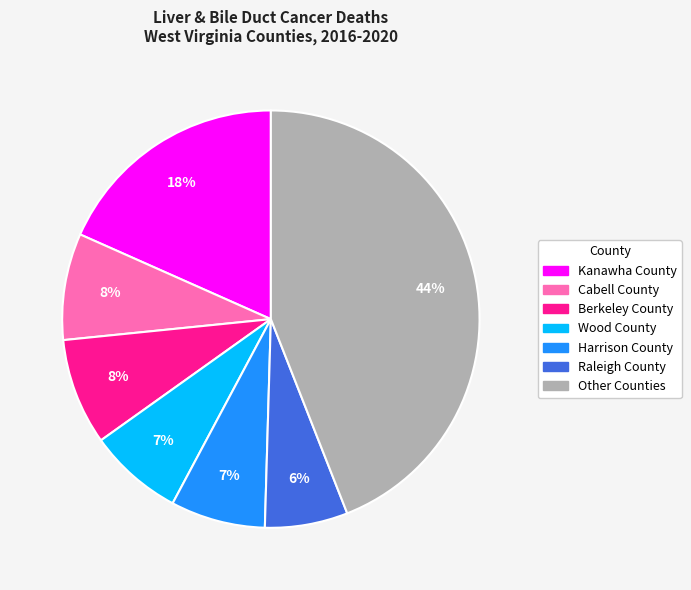

To the nearest percent, what is the average slice percentage?

14%